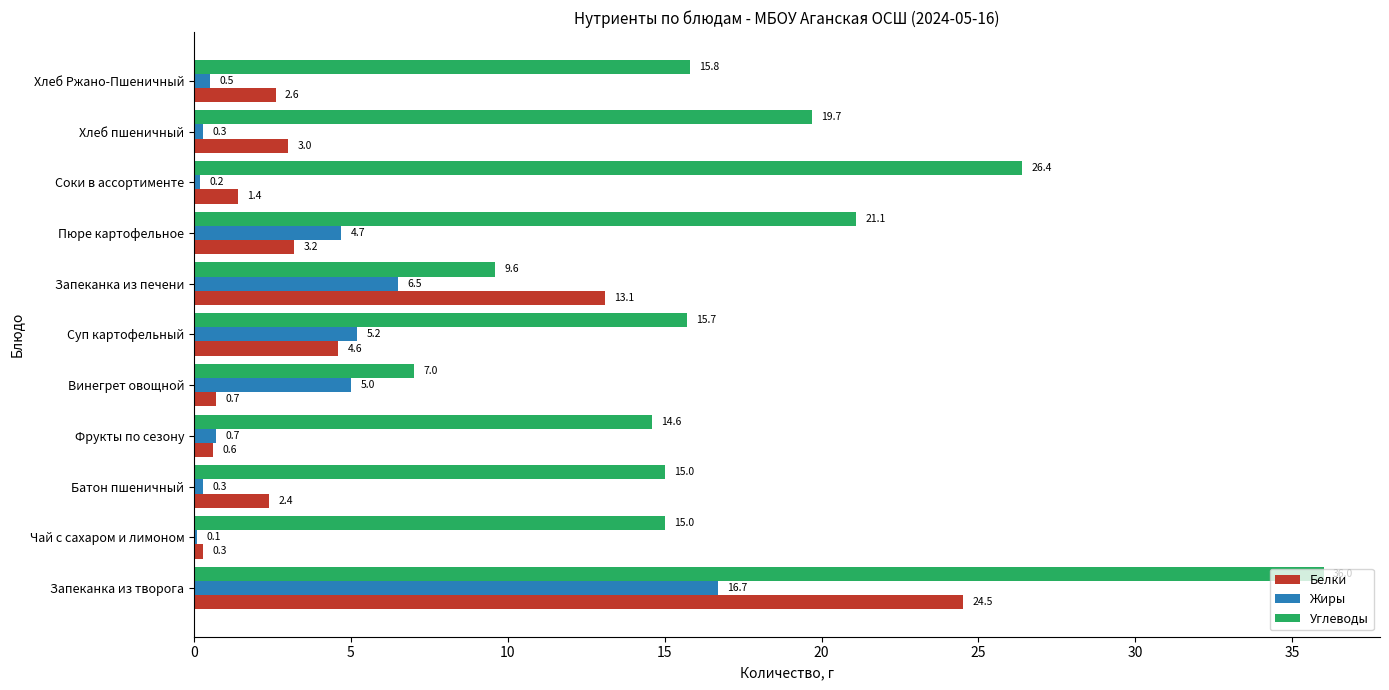

At which label does Жиры reach its peak?

Запеканка из творога